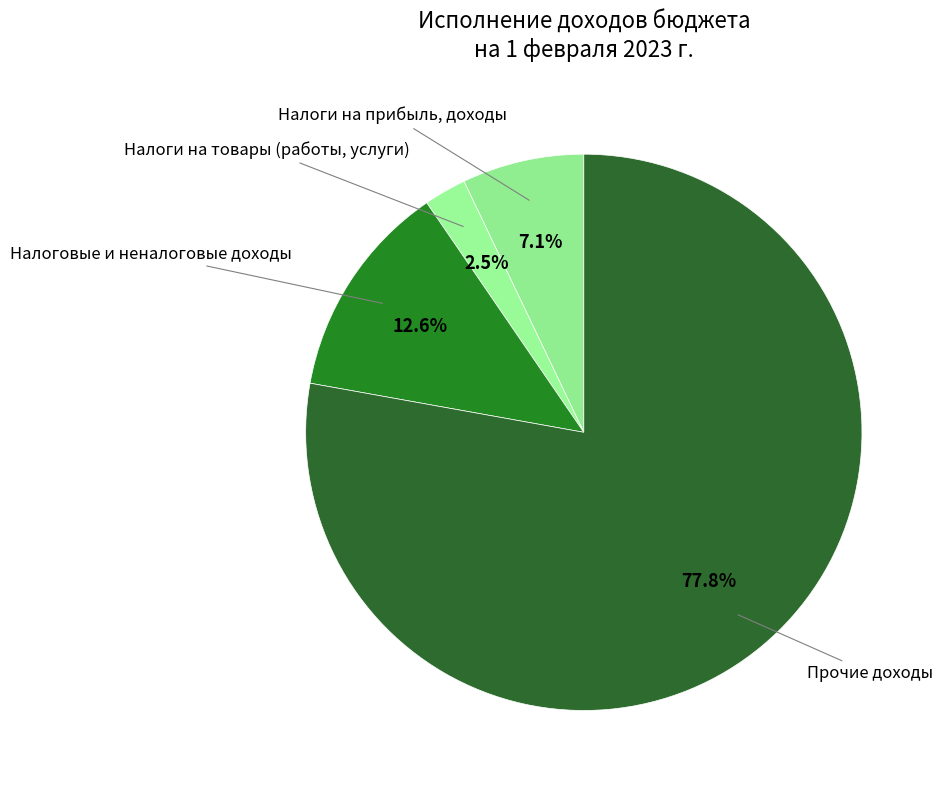

Which category accounts for the majority?

Прочие доходы